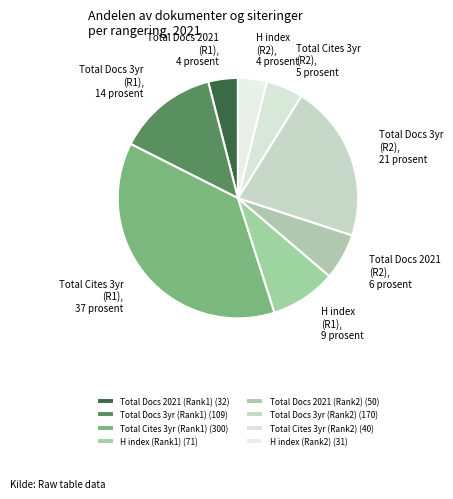

How many slices are in this pie chart?

8